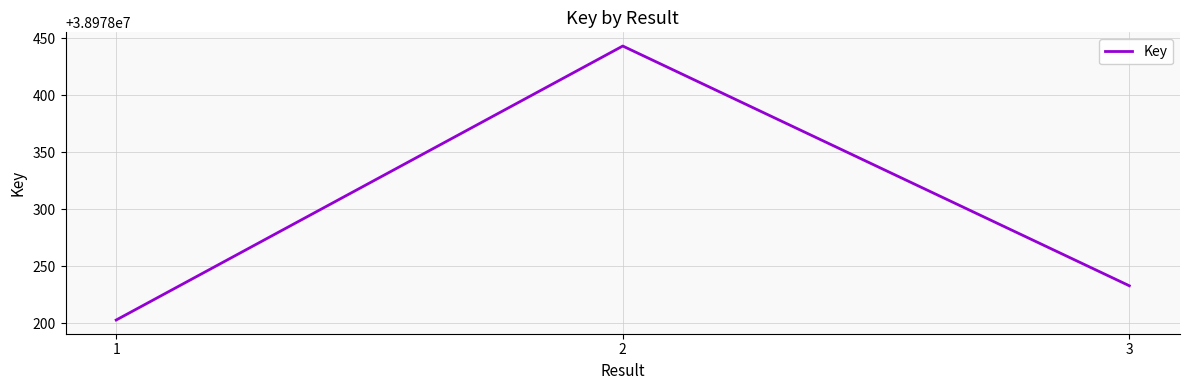

What is the maximum value shown in the chart?

38978443